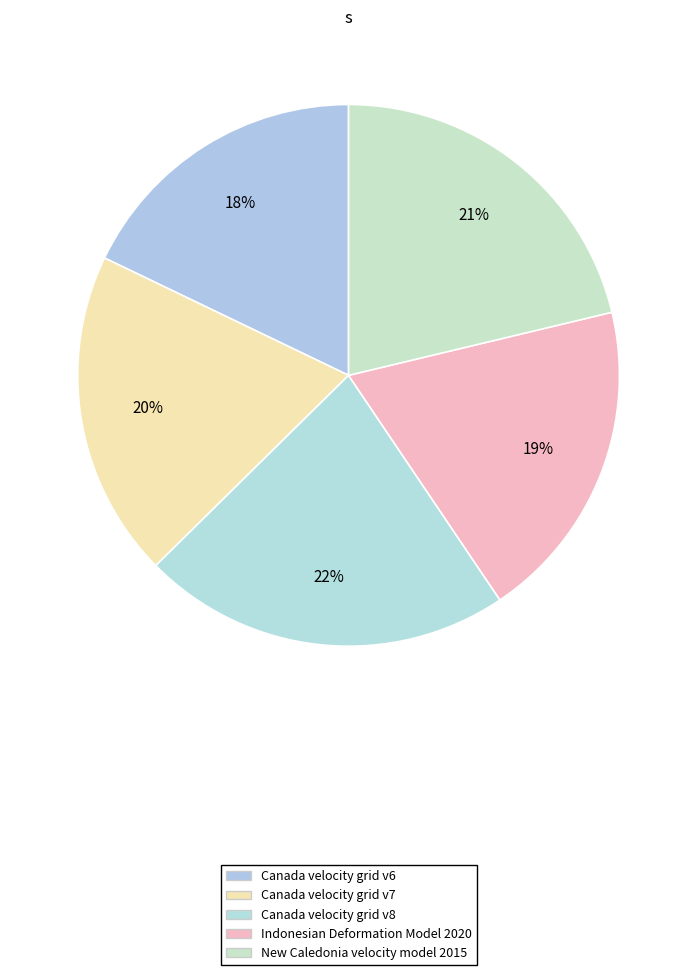

How many segments does this pie chart have?

5